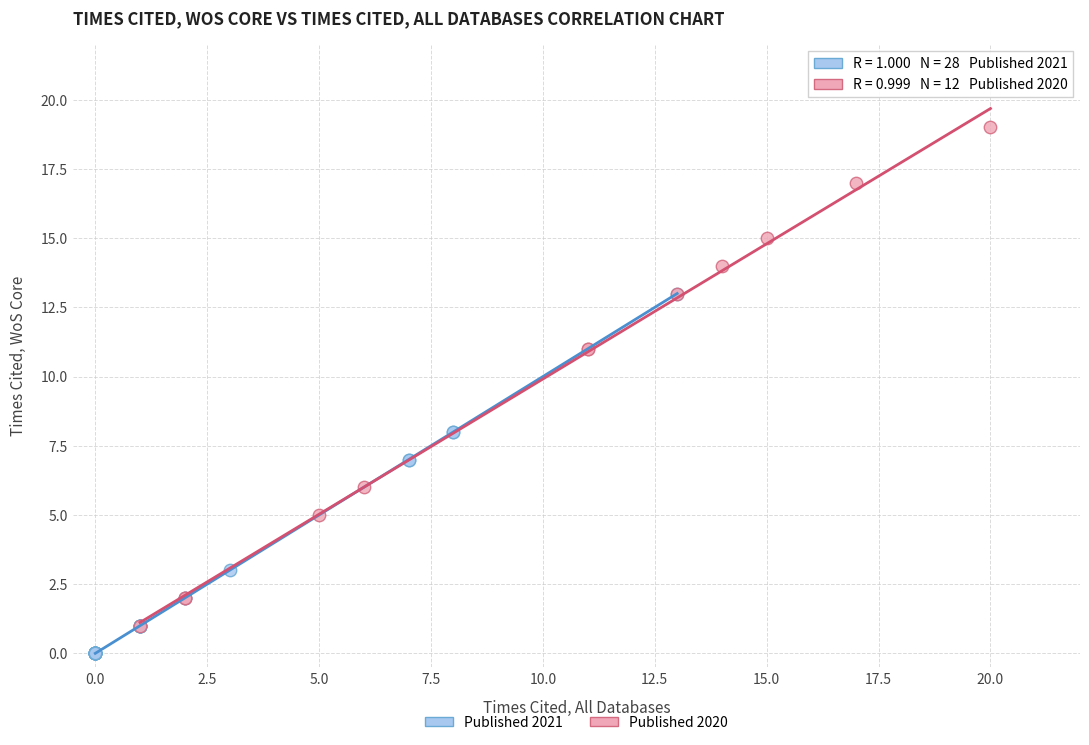

Which series reaches the minimum Y coordinate?

Published 2021